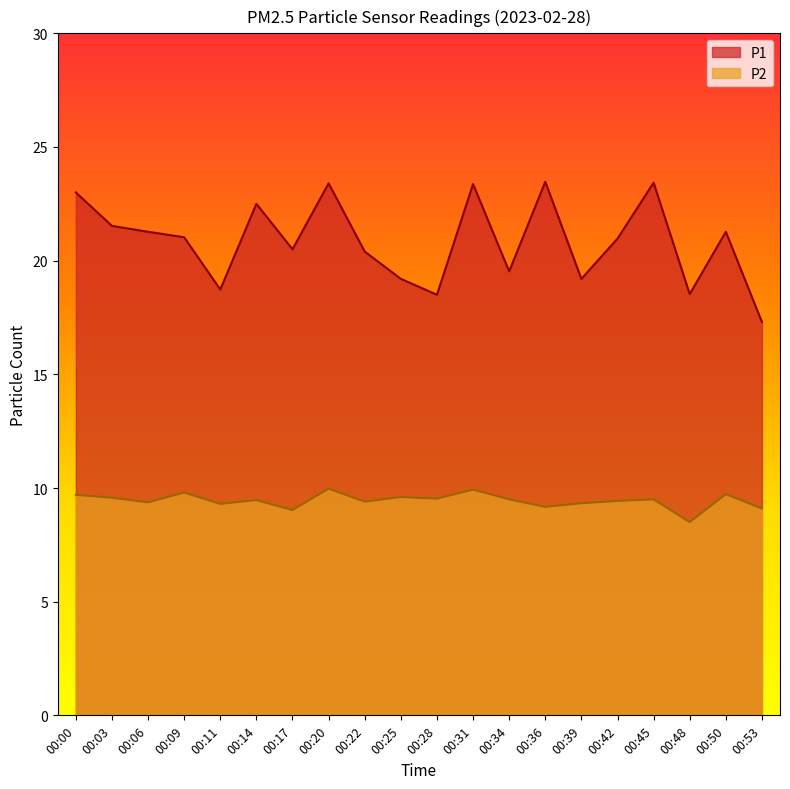

True or false: P2 and P1 cross at least once.

False